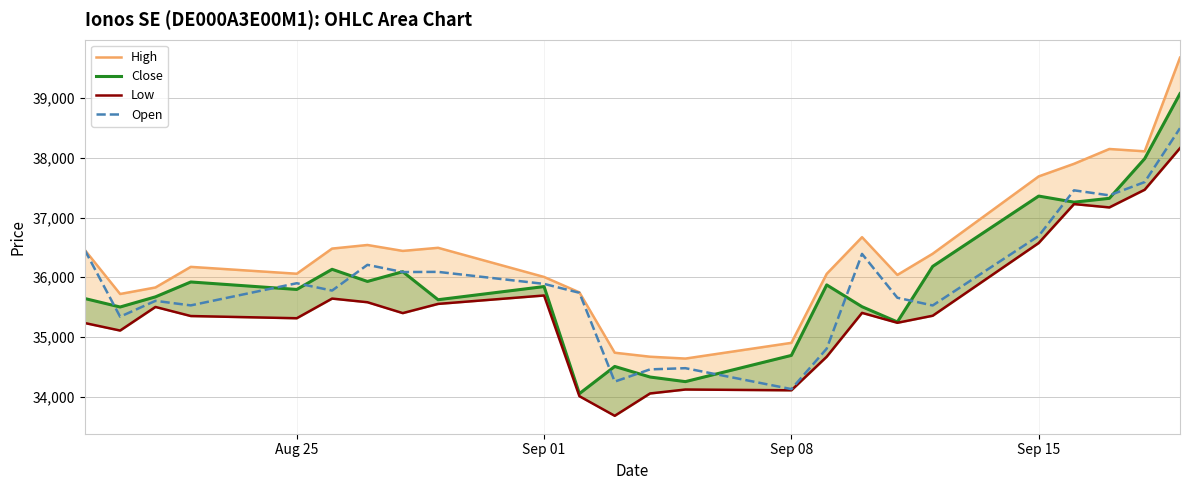

How many interior local peaks does the Close series have?

7